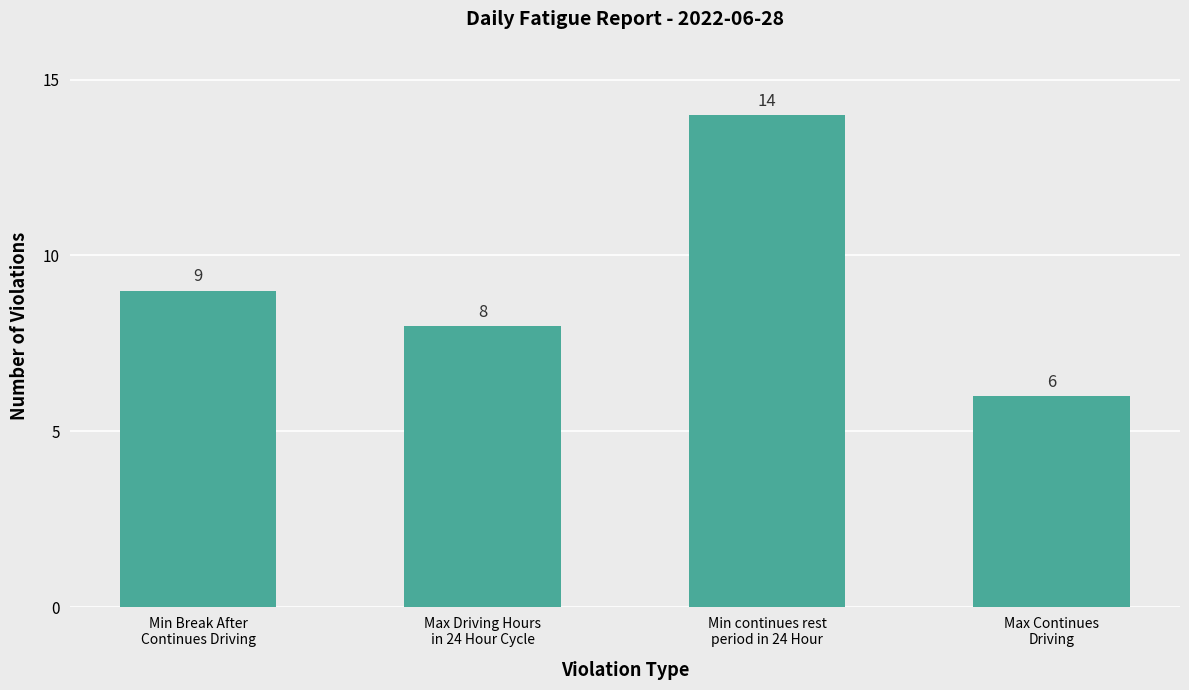

How many values are between 8 and 14?

3